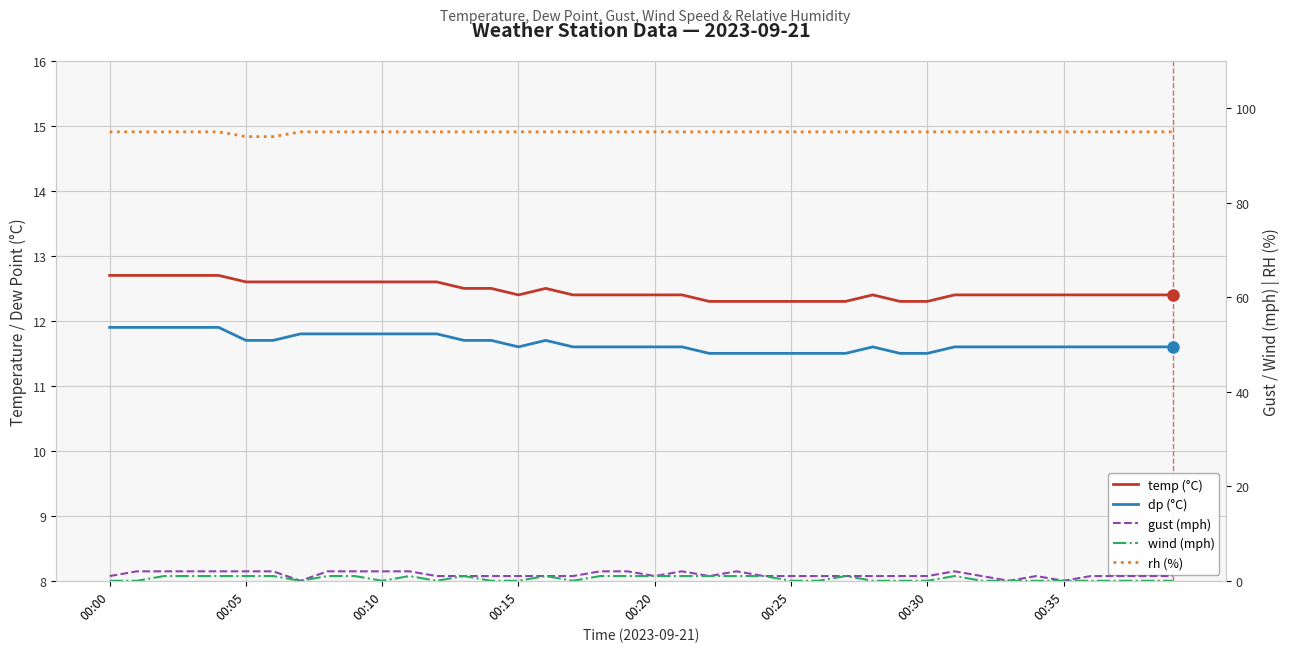

How many data points in gust (mph) are less than 1?

3